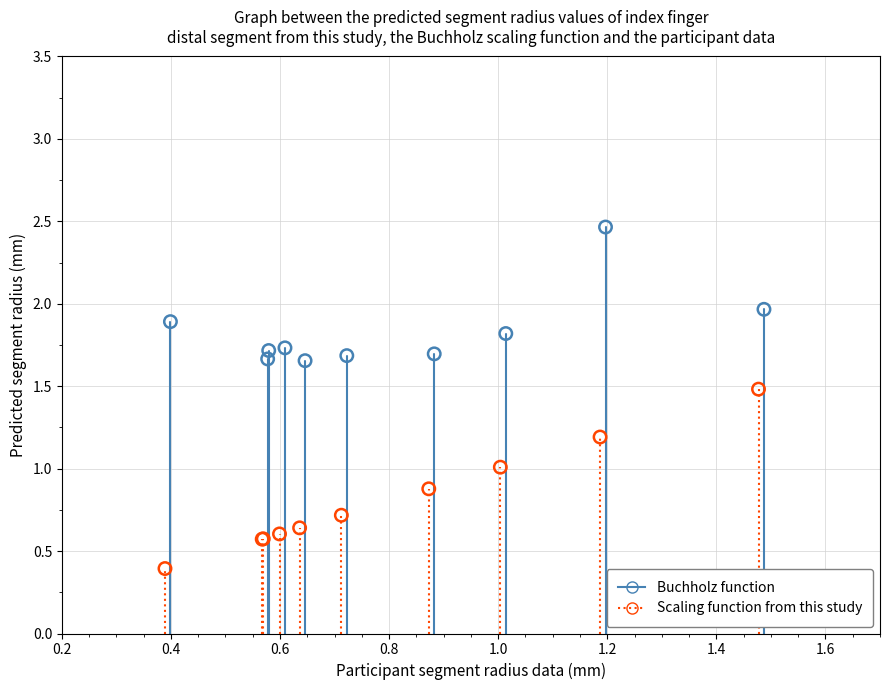

Which series reaches the maximum Y coordinate?

Buchholz function